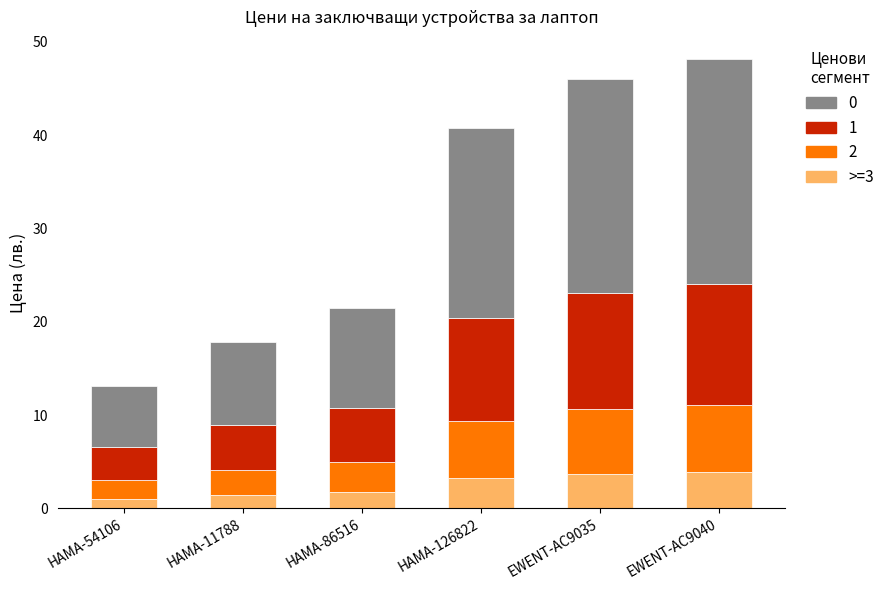

What is the total value across all series at EWENT-AC9040?

48.1